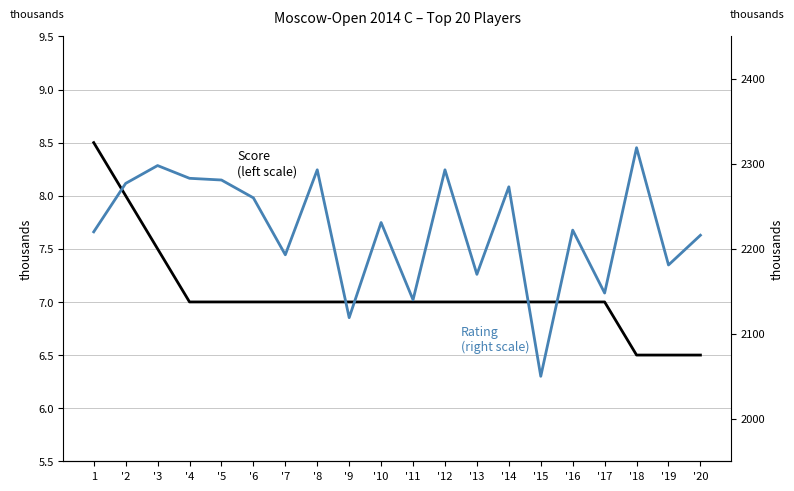

What position from the right is '5?

16